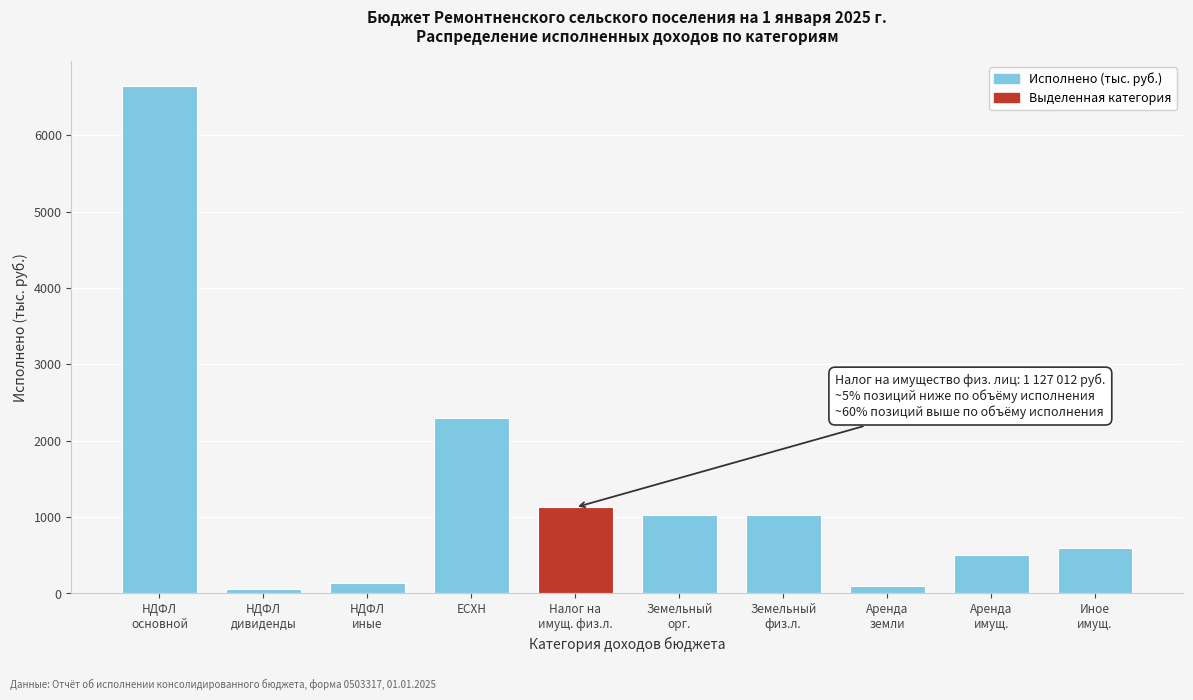

What is the greatest value displayed?

6640.5